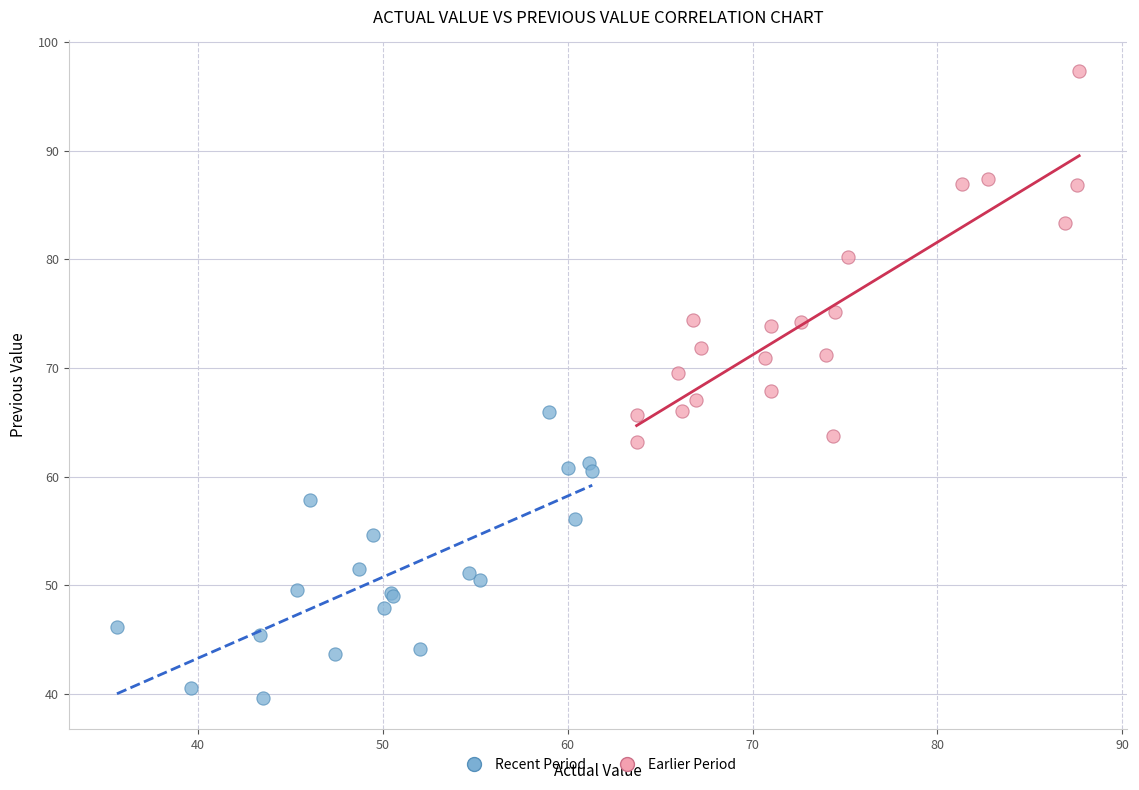

Which series has the largest Y range (max minus min)?

Earlier Period